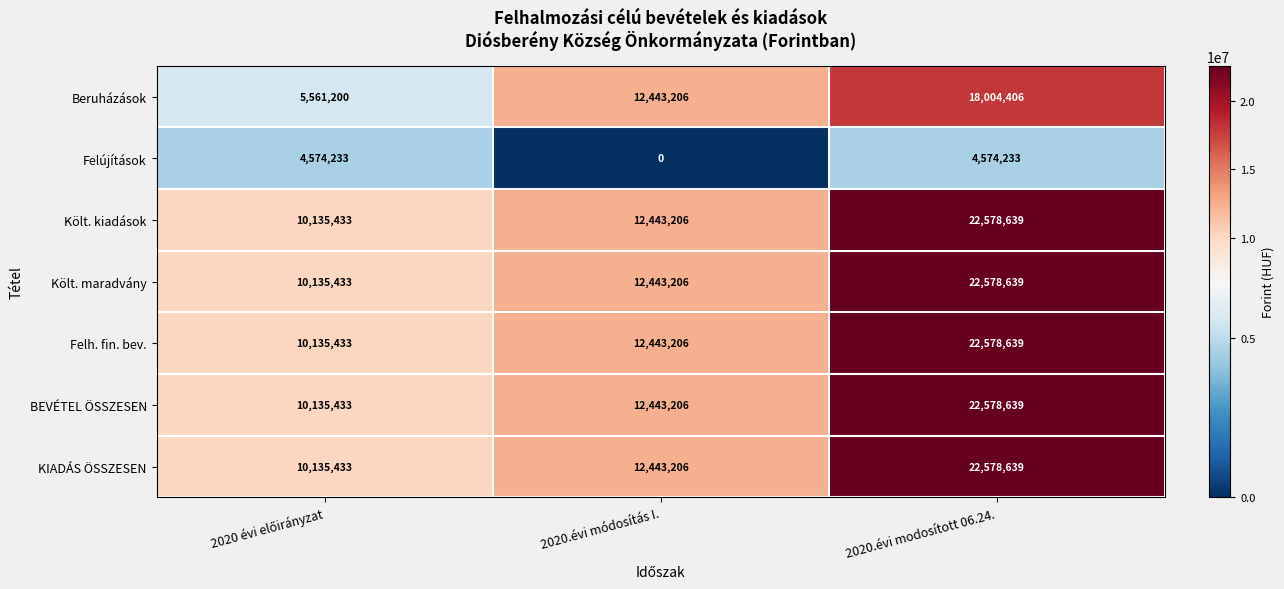

At how many categories does at least one series exceed 6987168?

3